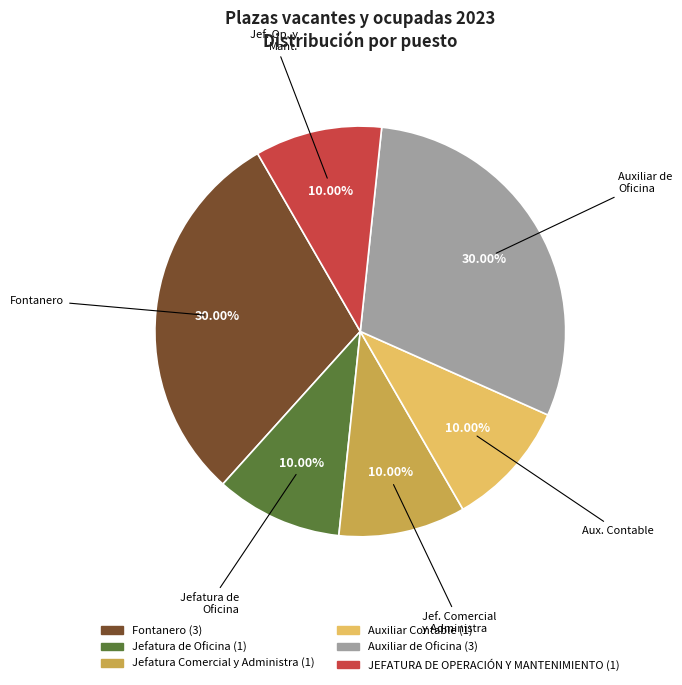

Count the number of slices in the pie.

6